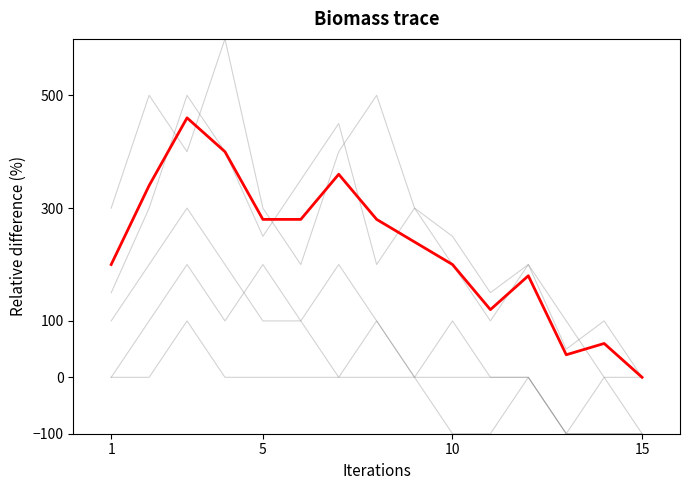

Does the chart display data point markers on the line(s)?

No